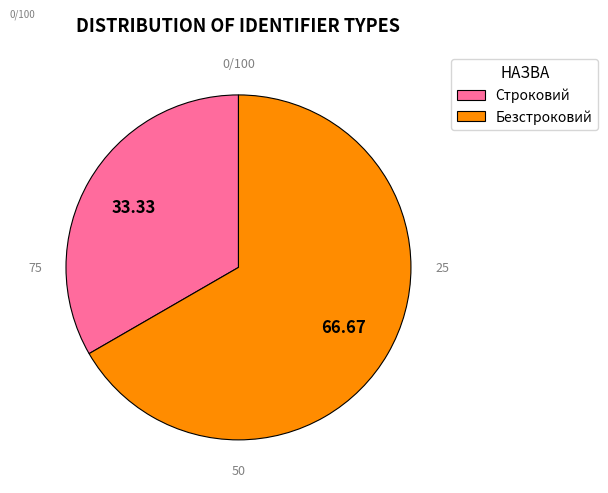

Do Строковий and Безстроковий together represent more than half of the pie?

Yes